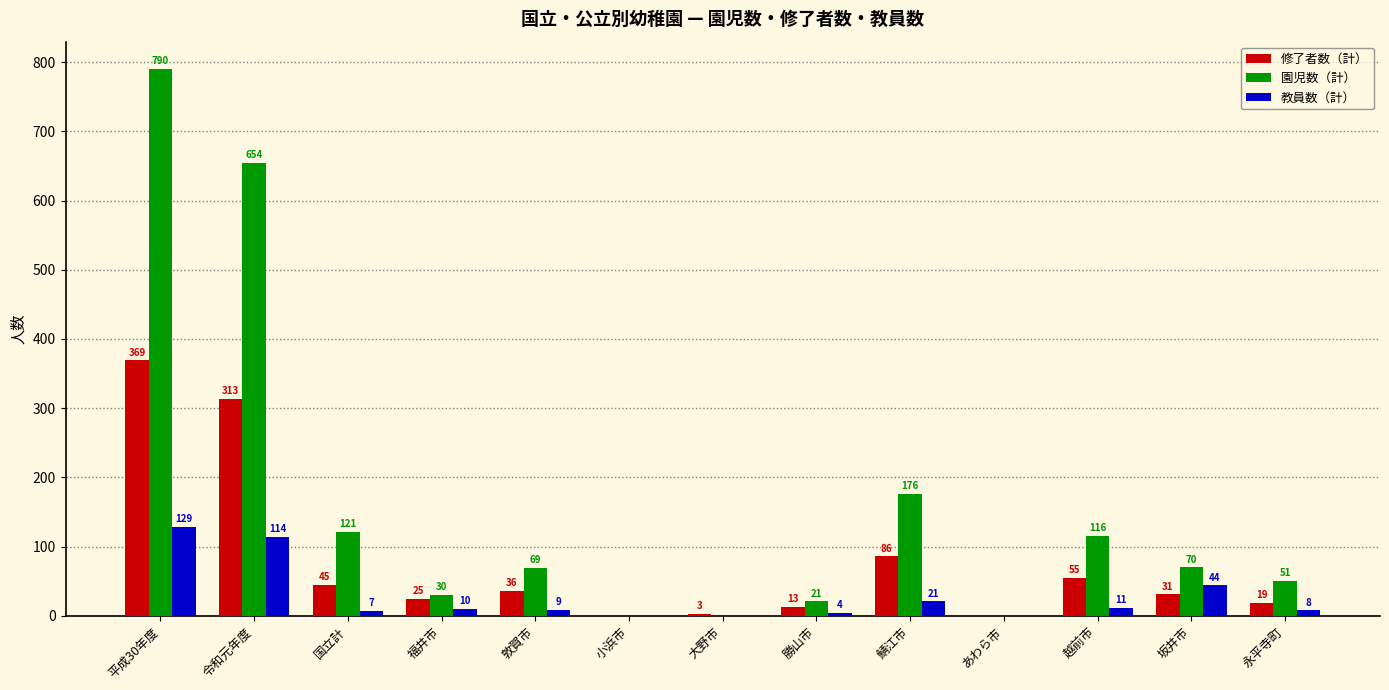

Reading left to right, transcribe all the data shown in this chart.

修了者数（計）: 369	313	45	25	36	0	3	13	86	0	55	31	19
園児数（計）: 790	654	121	30	69	0	0	21	176	0	116	70	51
教員数（計）: 129	114	7	10	9	0	0	4	21	0	11	44	8